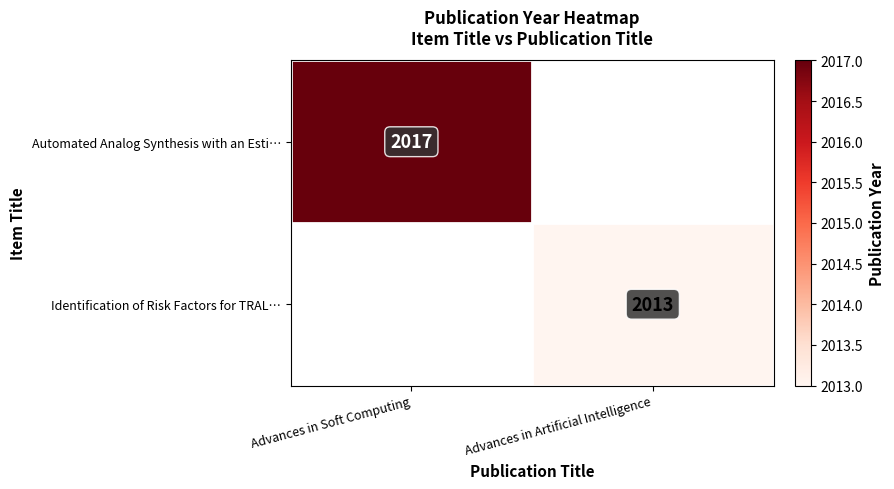

True or false: Identification of Risk Factors for TRAL… has a value of 3569 at Advances in Artificial Intelligence.

False